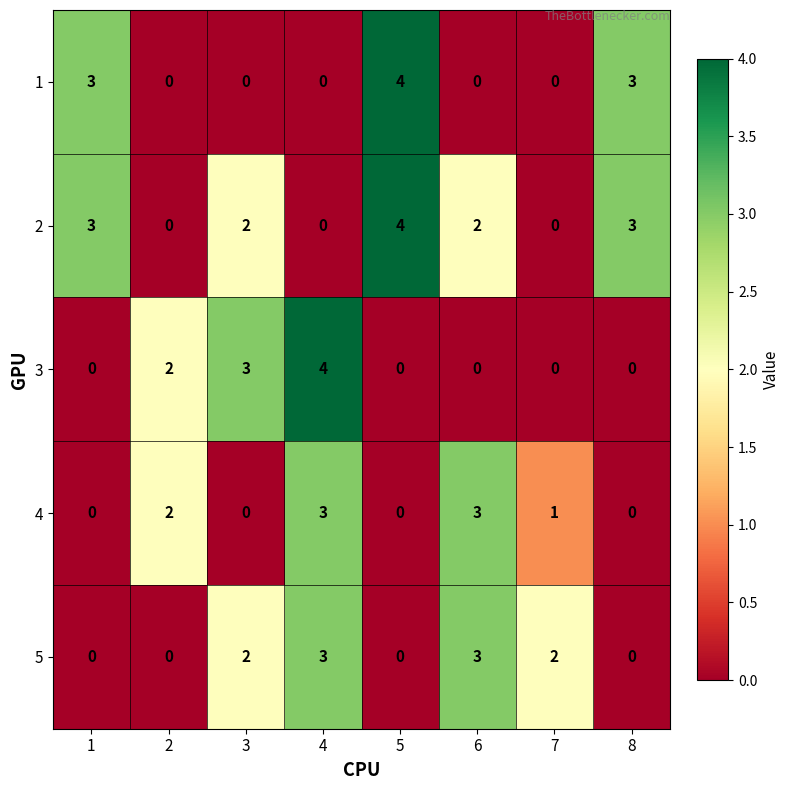

What is the total value across all series at 1?

6